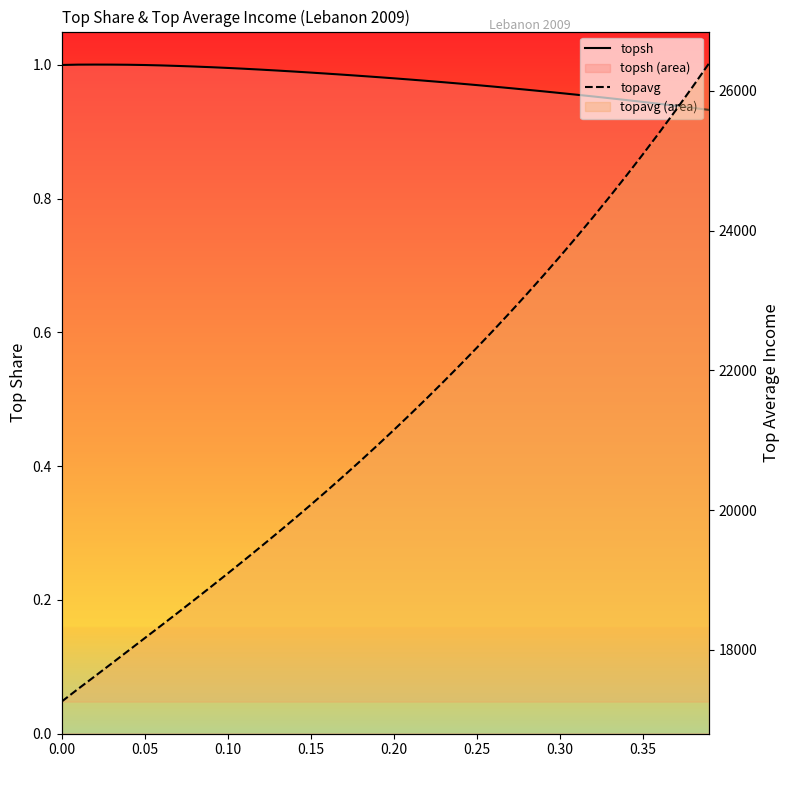

True or false: topsh and topavg cross at least once.

False